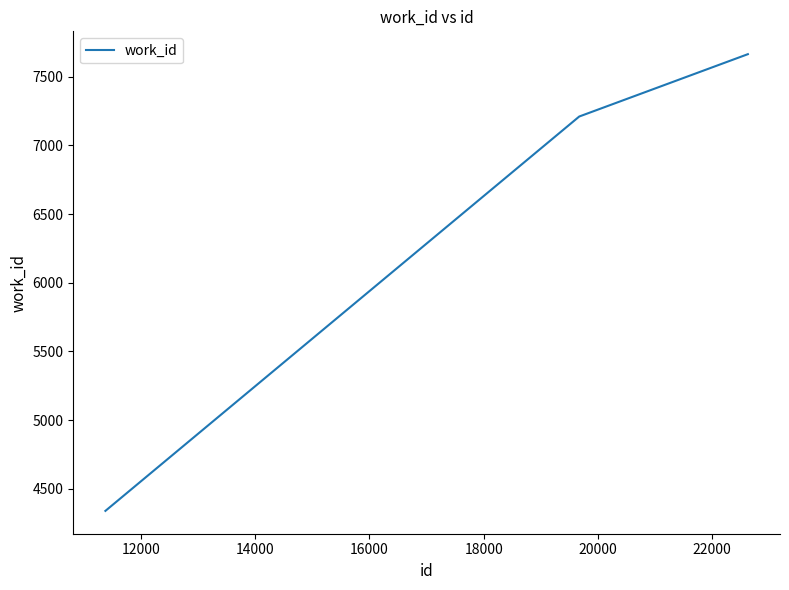

What is the minimum value shown in the chart?

4339